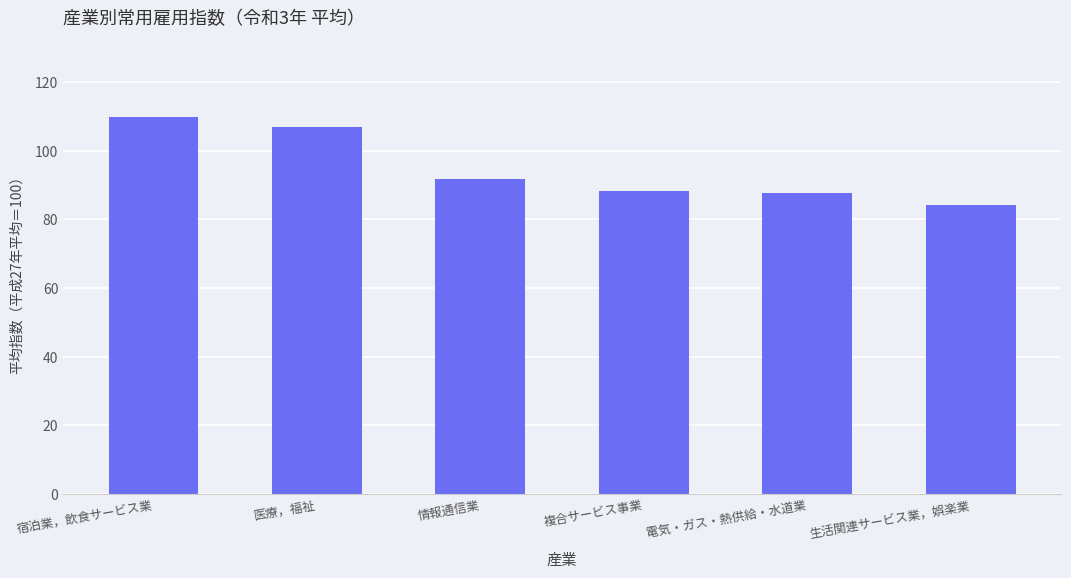

What is the sum of the values at 生活関連サービス業，娯楽業 and 電気・ガス・熱供給・水道業?

172.1